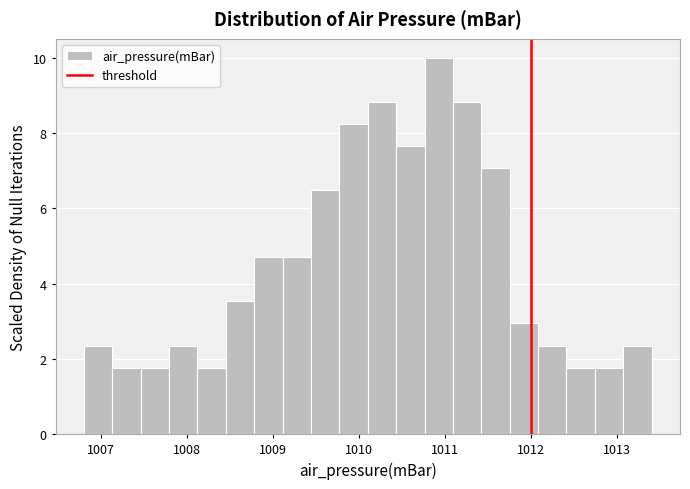

Around what value on the x-axis is the tallest bar? Give the approximate position of its centre, as read against the axis.

1010.9